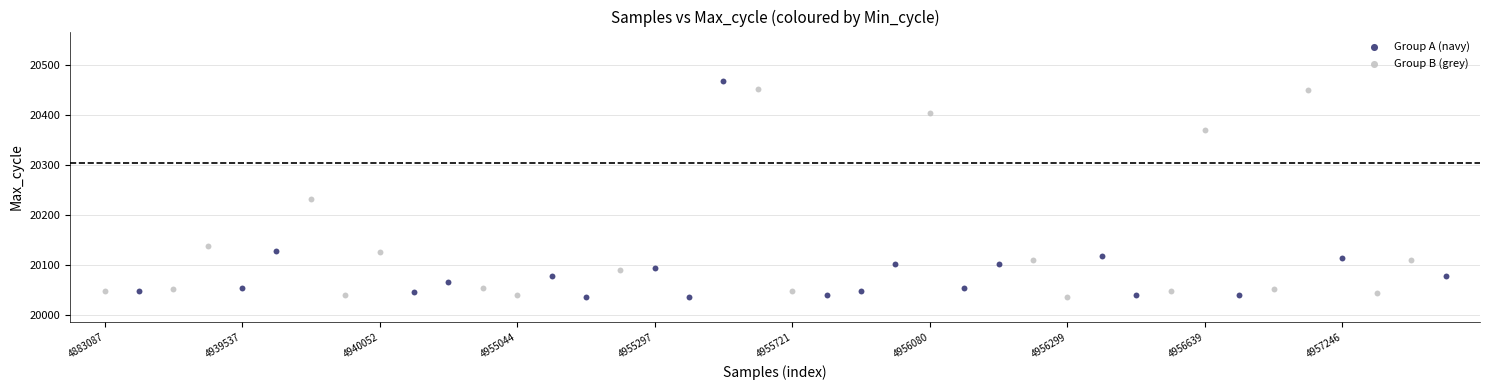

Which series has the largest Y range (max minus min)?

Group A (navy)